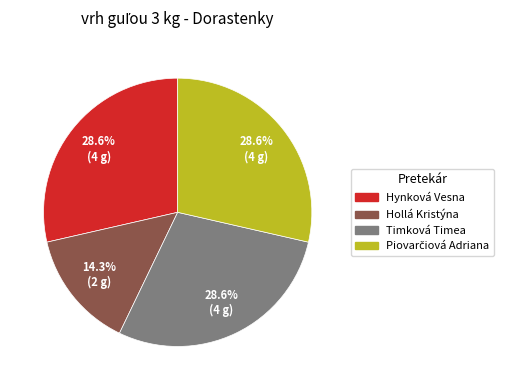

To the nearest percent, what is the difference between the largest and smallest slice percentages?

14%